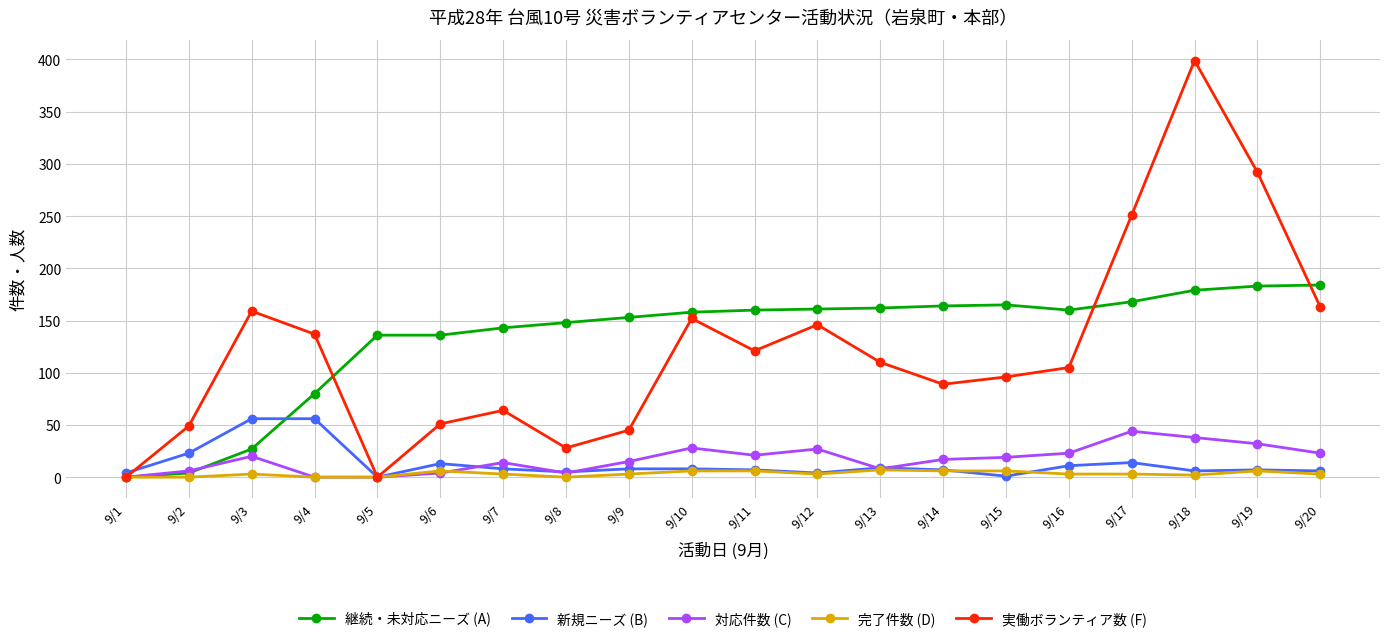

True or false: 対応件数 (C) has more than 1 points higher than both neighbors.

True